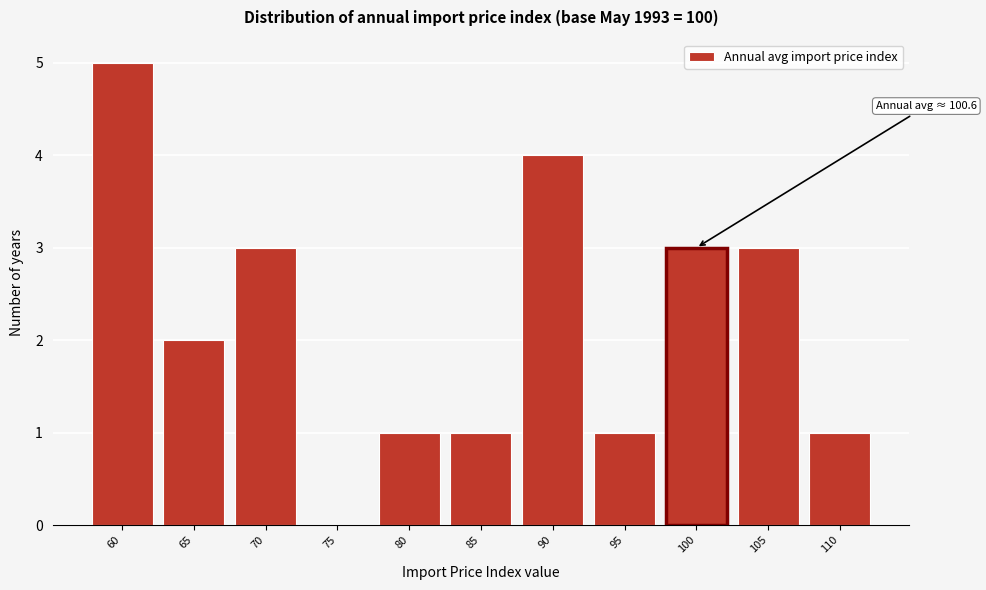

Reading left to right, extract all data points from this chart.

60=5	65=2	70=3	75=0	80=1	85=1	90=4	95=1	100=3	105=3	110=1